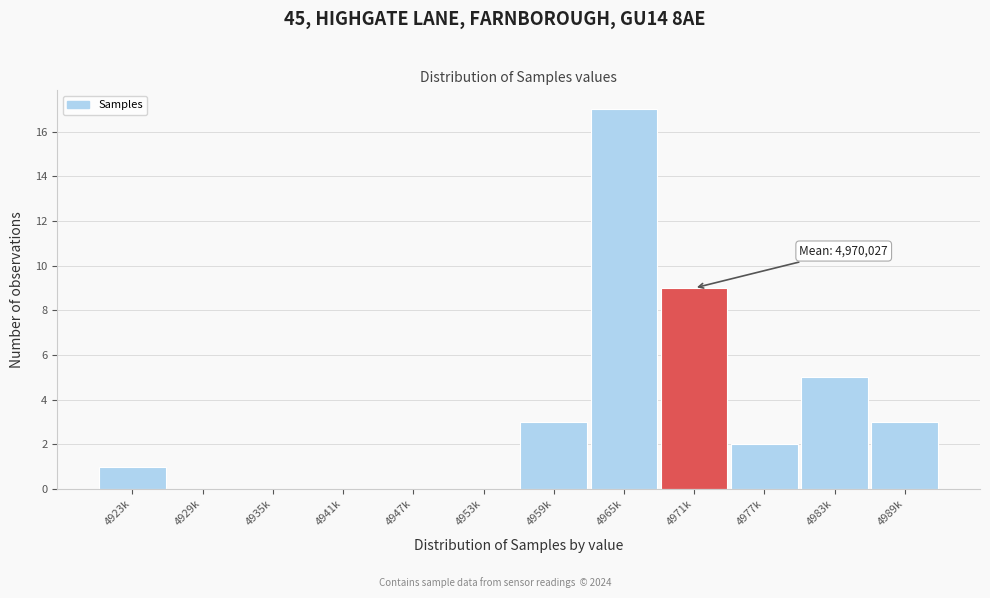

Reading right to left, extract all data points from this chart.

4989k=3	4983k=5	4977k=2	4971k=9	4965k=17	4959k=3	4953k=0	4947k=0	4941k=0	4935k=0	4929k=0	4923k=1